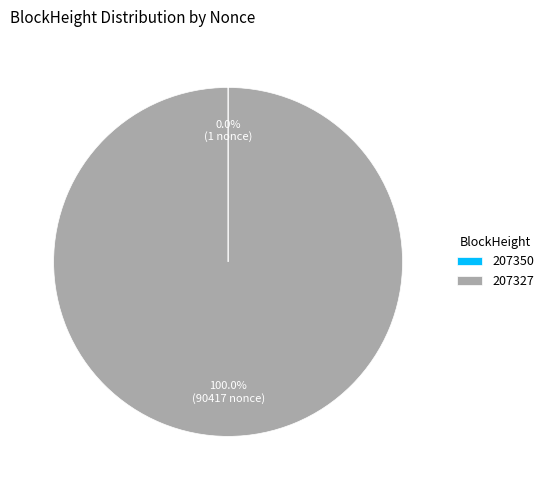

Does 207327 account for over 50% of the chart?

Yes